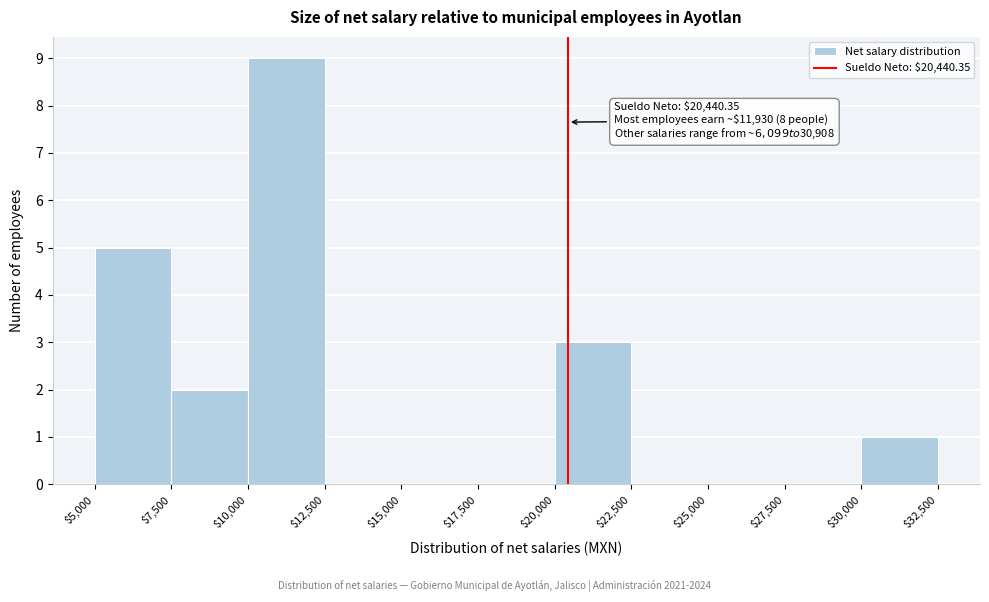

Over which range of the x-axis is the bar tallest?

$10,000 to $12,500